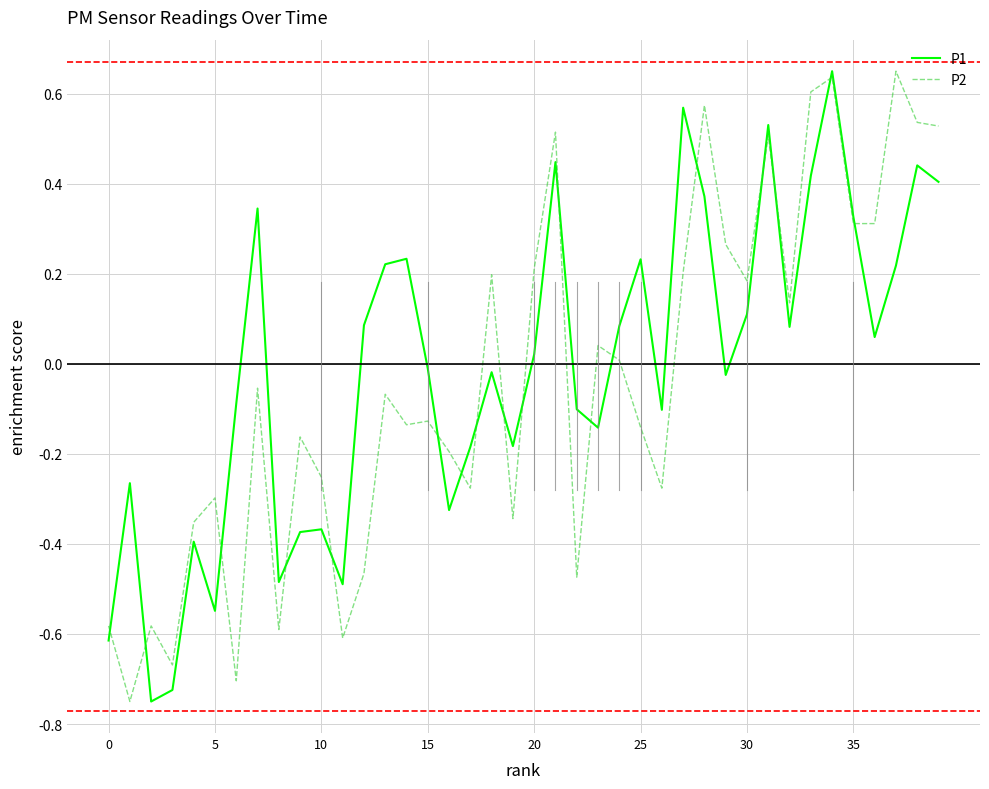

True or false: P2 and P1 intersect in this chart.

True